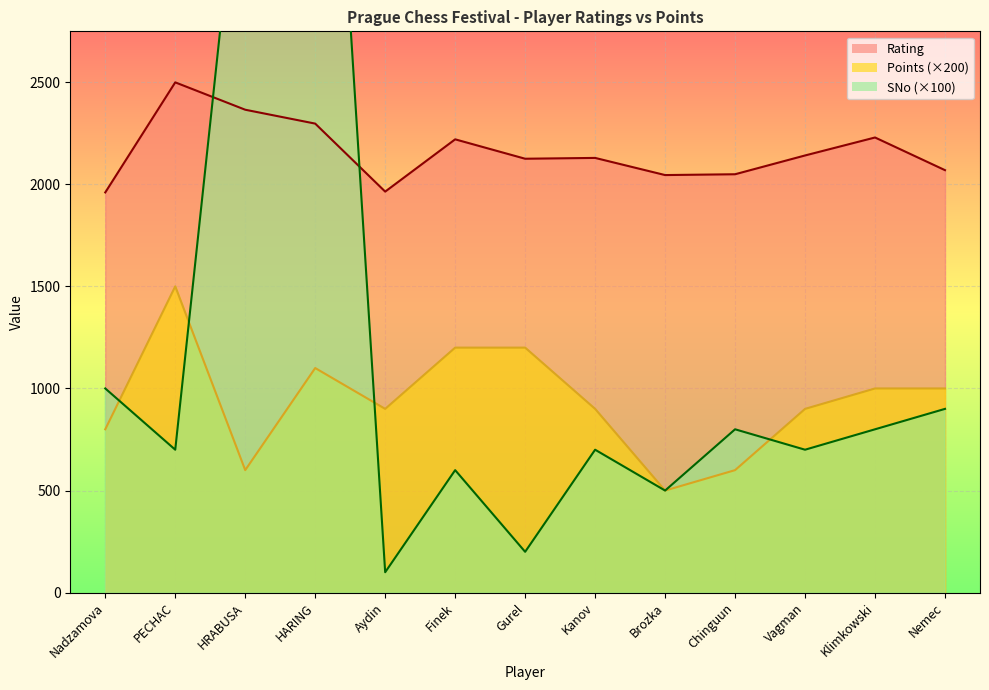

Reading right to left, transcribe all the data shown in this chart.

Rating: Nemec=2069	Klimkowski=2229	Vagman=2141	Chinguun=2049	Brozka=2045	Kanov=2129	Gurel=2125	Finek=2220	Aydin=1964	HARING=2297	HRABUSA=2365	PECHAC=2499	Nadzamova=1960
Points: Nemec=1000	Klimkowski=1000	Vagman=900	Chinguun=600	Brozka=500	Kanov=900	Gurel=1200	Finek=1200	Aydin=900	HARING=1100	HRABUSA=600	PECHAC=1500	Nadzamova=800
SNo: Nemec=900	Klimkowski=800	Vagman=700	Chinguun=800	Brozka=500	Kanov=700	Gurel=200	Finek=600	Aydin=100	HARING=5500	HRABUSA=3900	PECHAC=700	Nadzamova=1000